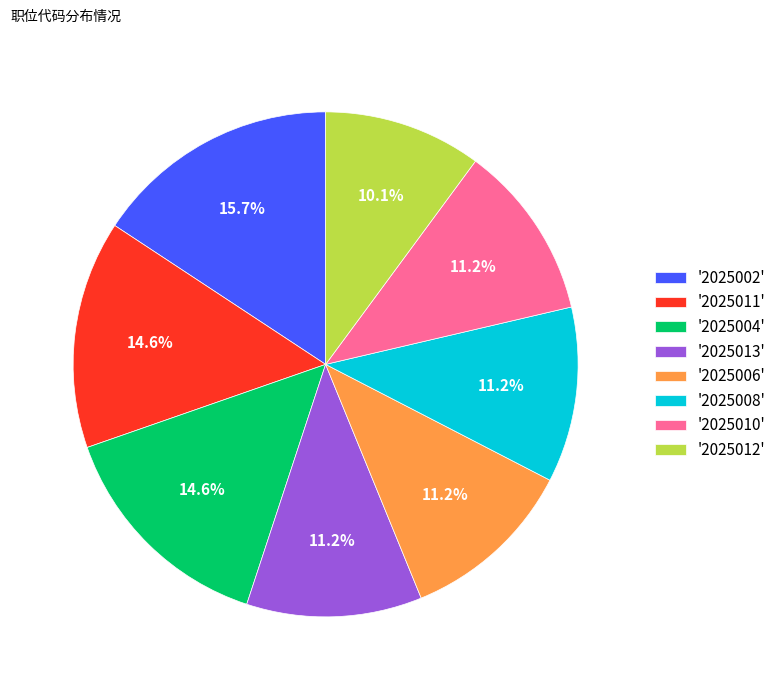

Which category has the biggest portion of the pie?

'2025002'